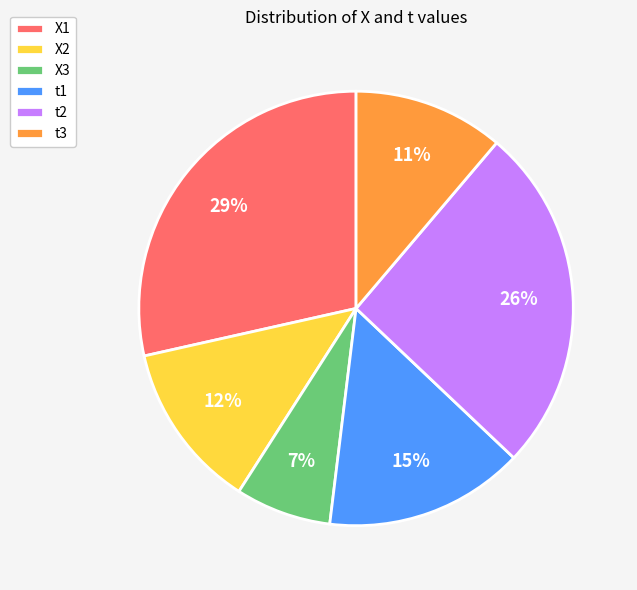

Combined, do t1 and X1 account for over 50%?

No